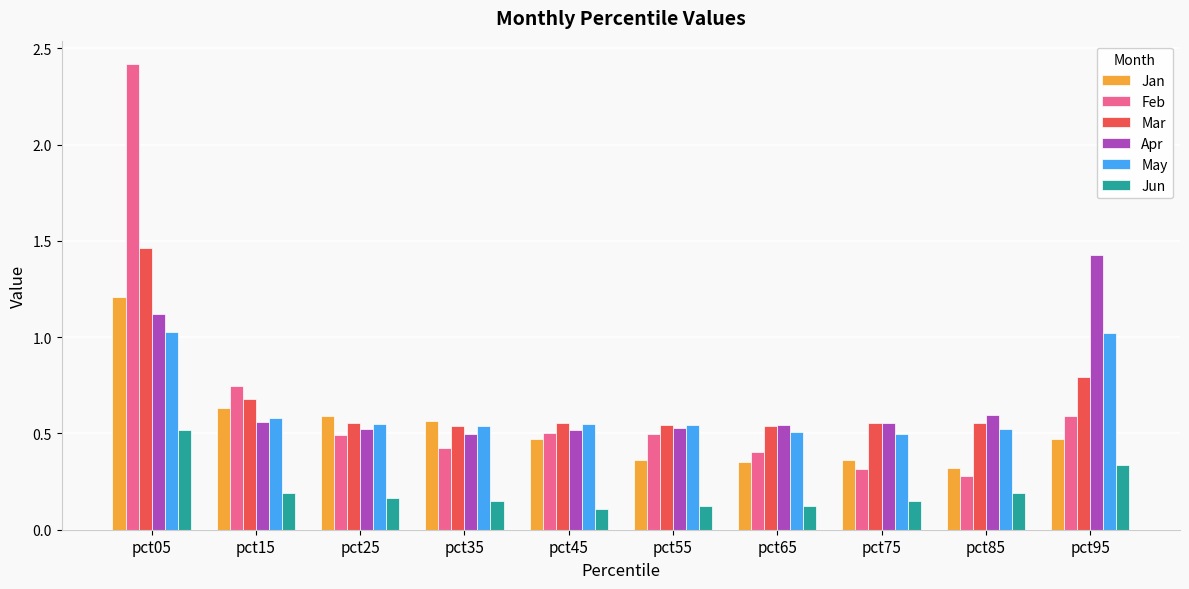

The value of Apr at pct65 is 0.8. True or false?

False